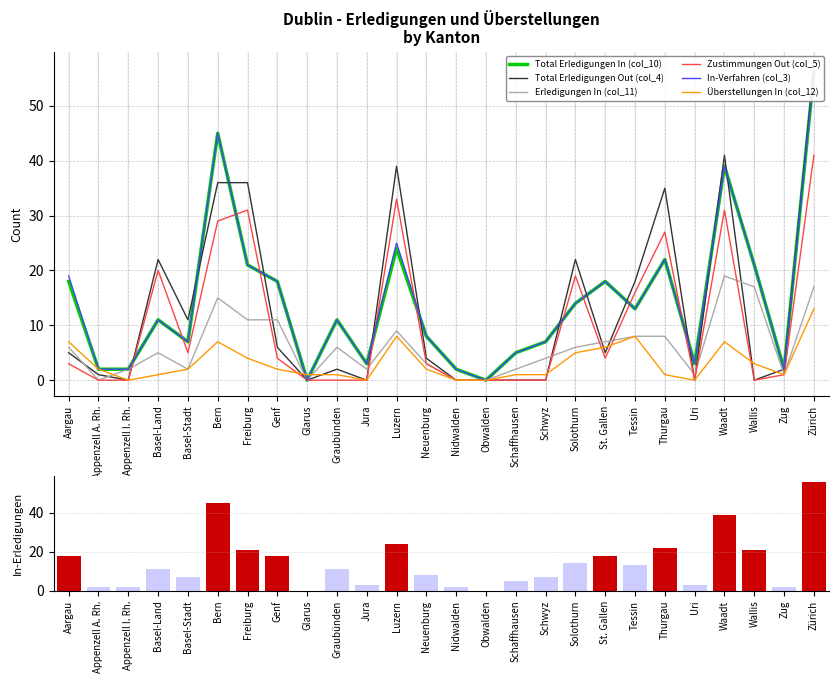

Is the value of Total Erledigungen Out (col_4) at Jura greater than the value of Überstellungen In (col_12) at Thurgau?

No